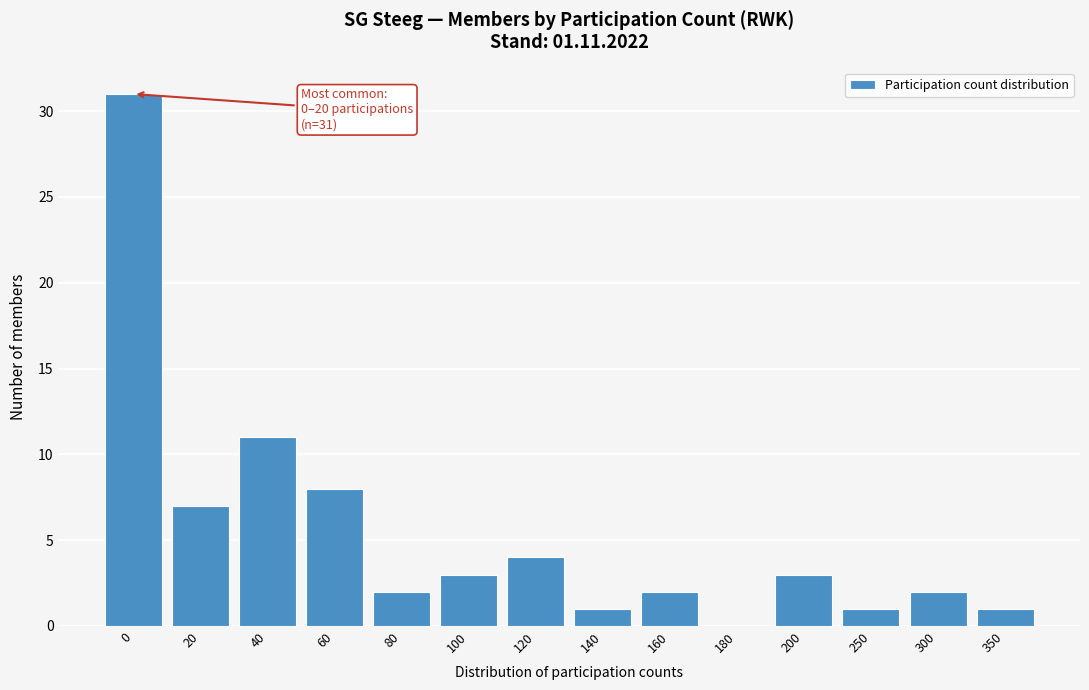

Reading left to right, list all the values displayed in this chart.

0=31	20=7	40=11	60=8	80=2	100=3	120=4	140=1	160=2	180=0	200=3	250=1	300=2	350=1